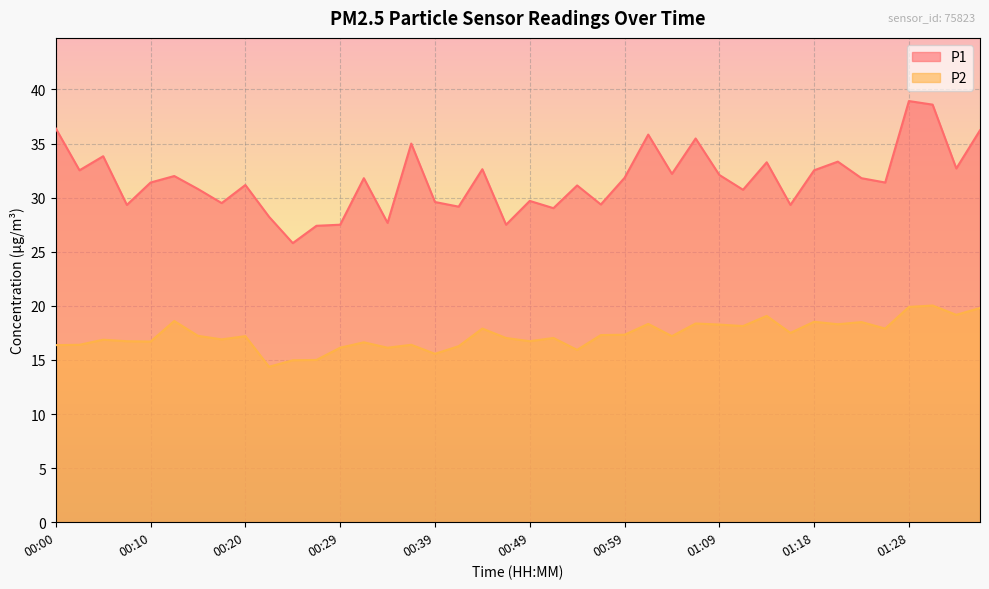

True or false: P1 and P2 intersect in this chart.

False